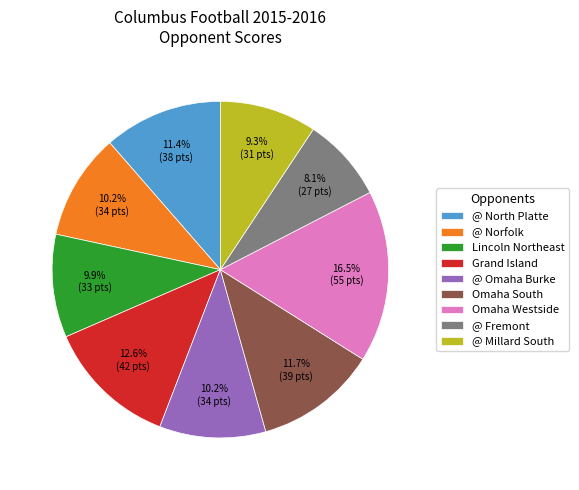

To the nearest percent, what portion does @ North Platte represent?

11%